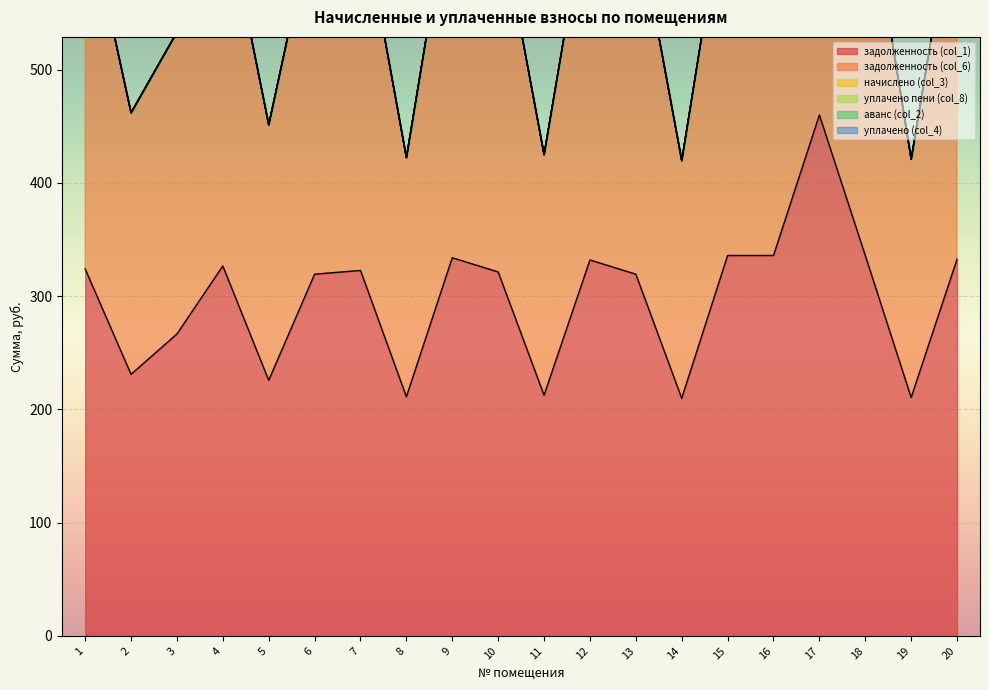

At how many categories does at least one series exceed 126?

20